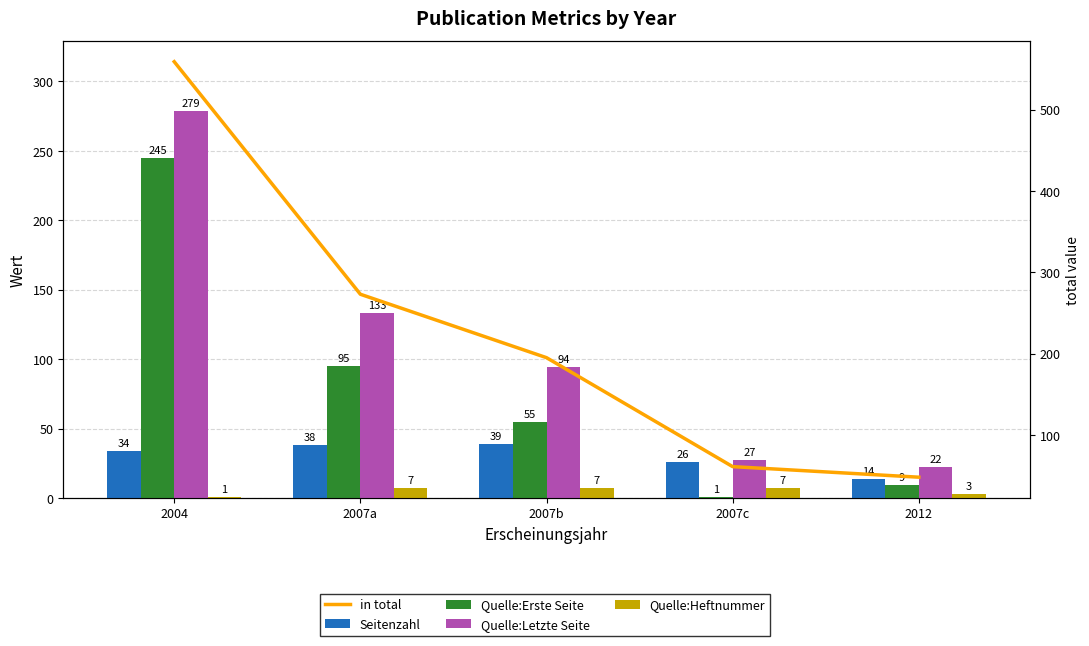

What is the smallest value displayed?

1